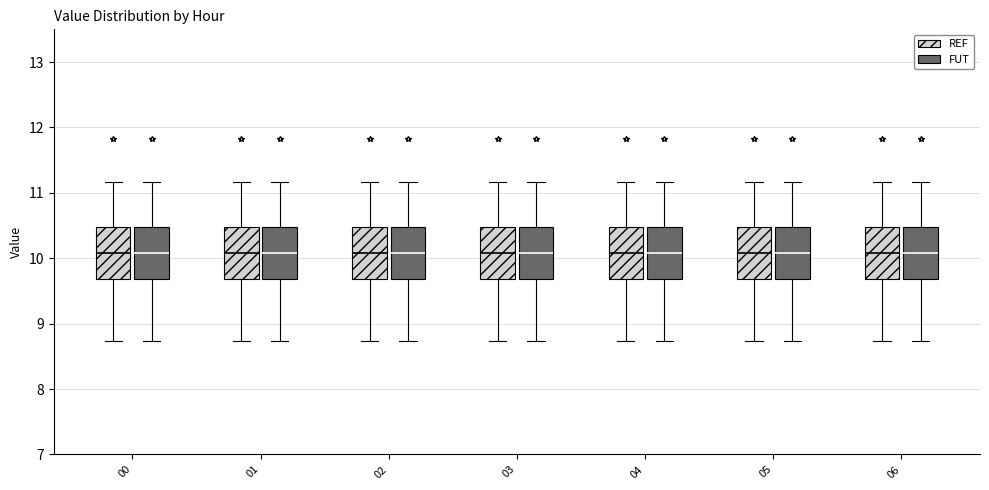

Where is the lower edge of the box for 02 (FUT) on the y-axis? The values are not printed on the chart, so give them approximately, as read against the axis.

9.7